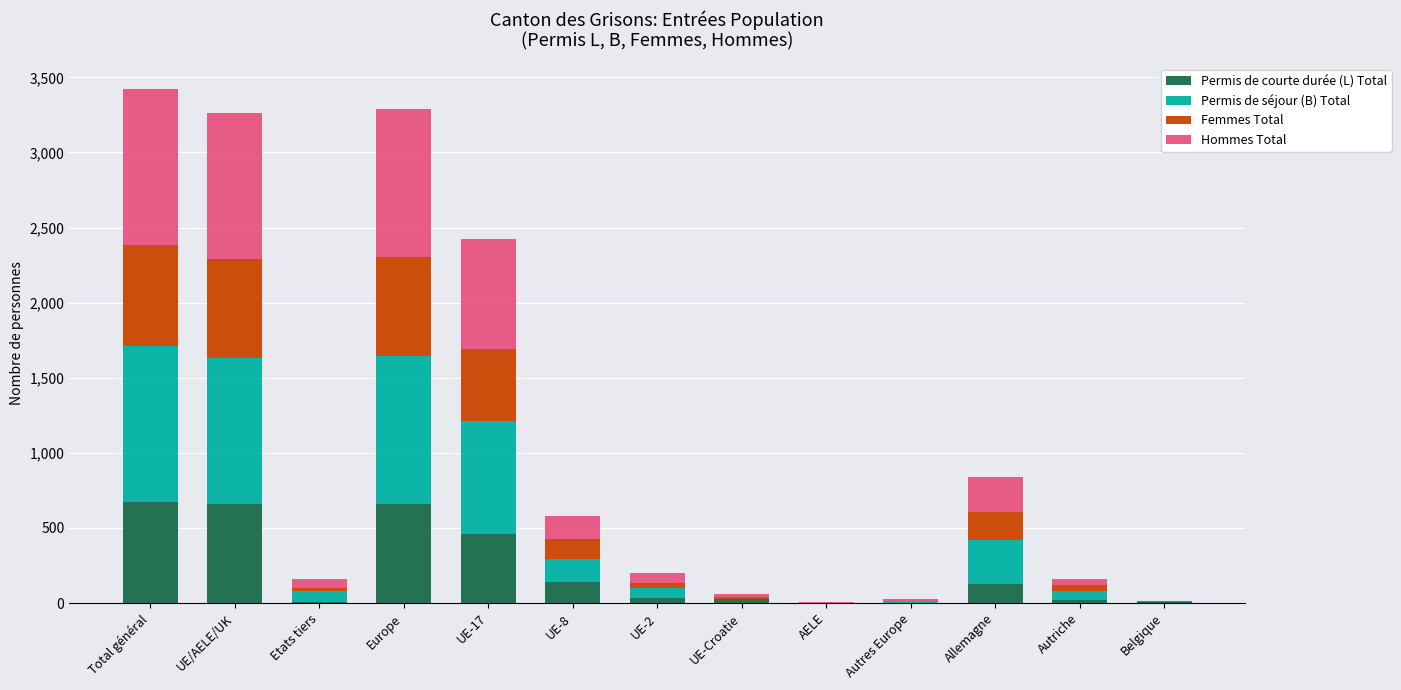

What is the maximum value for Permis de courte durée (L) Total?

670